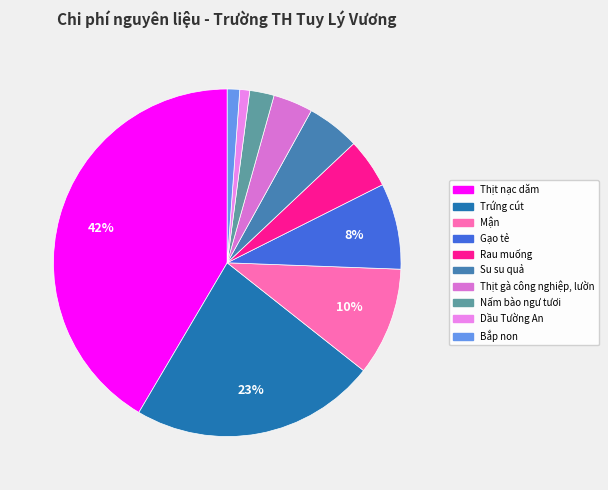

The Bắp non slice represents 11% of the pie. True or false?

False